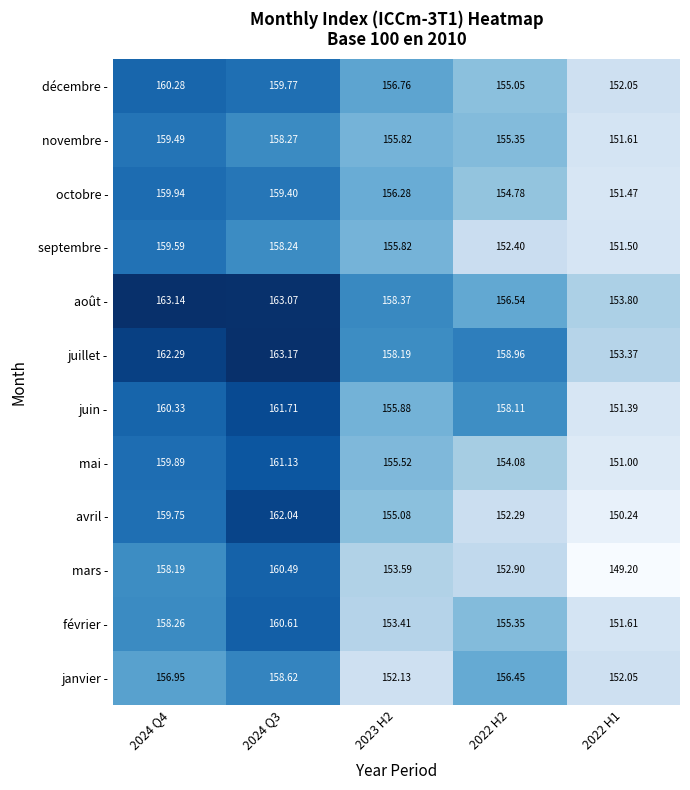

How many data points does each series have?

5